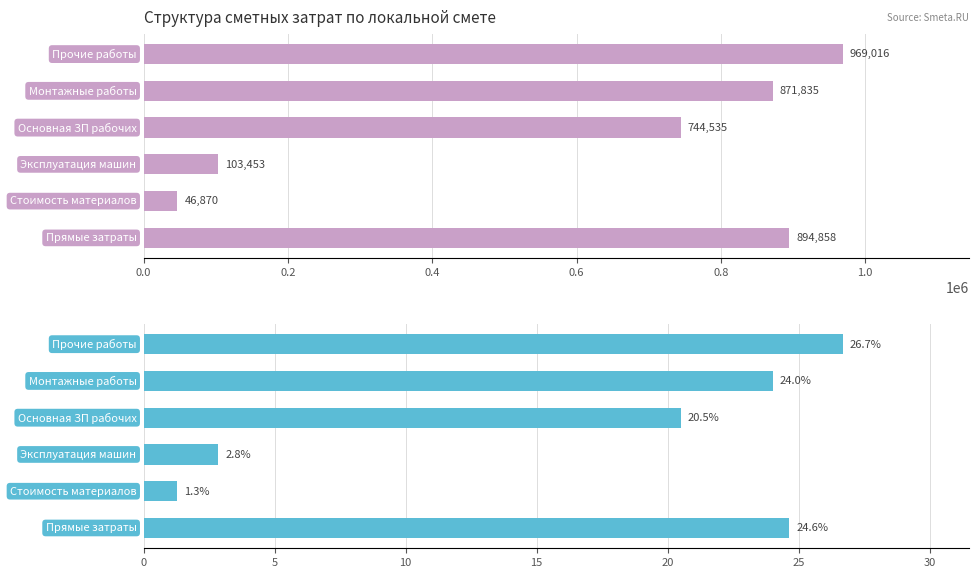

How many bars are there in total?

12